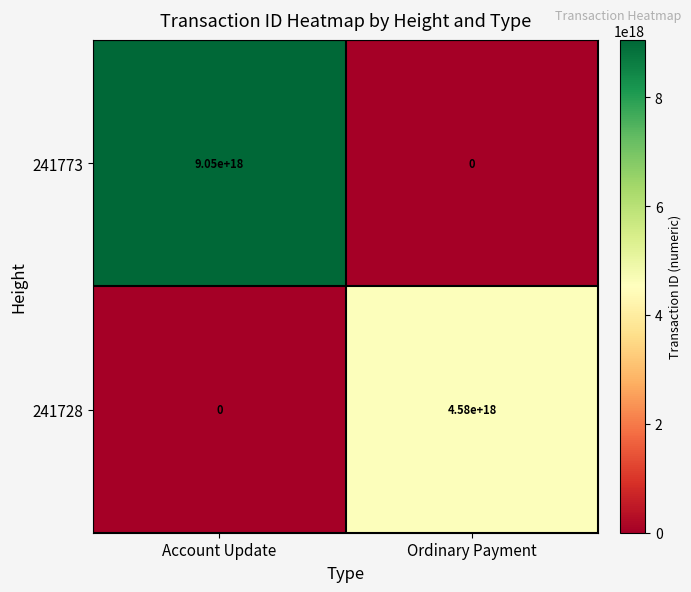

Is it true that 241728 equals 1941994028783621120 at Account Update?

False